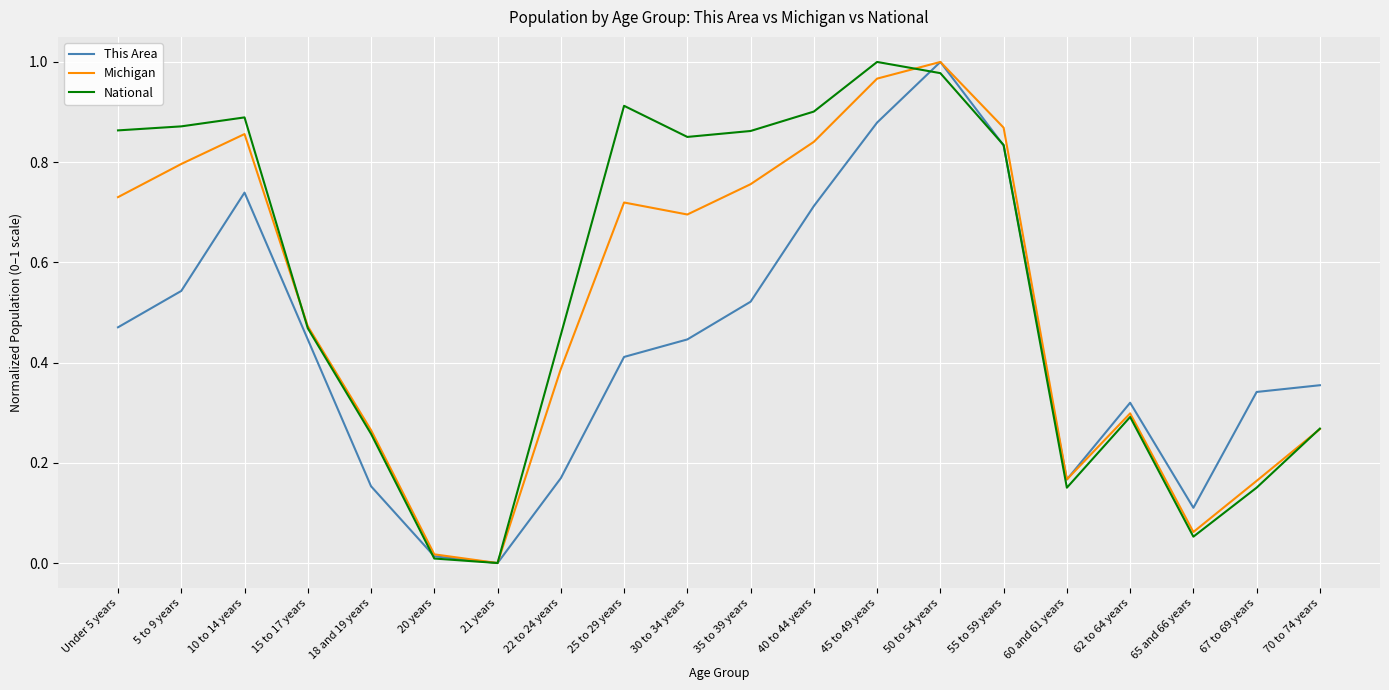

How many positive values does the Michigan series have?

19